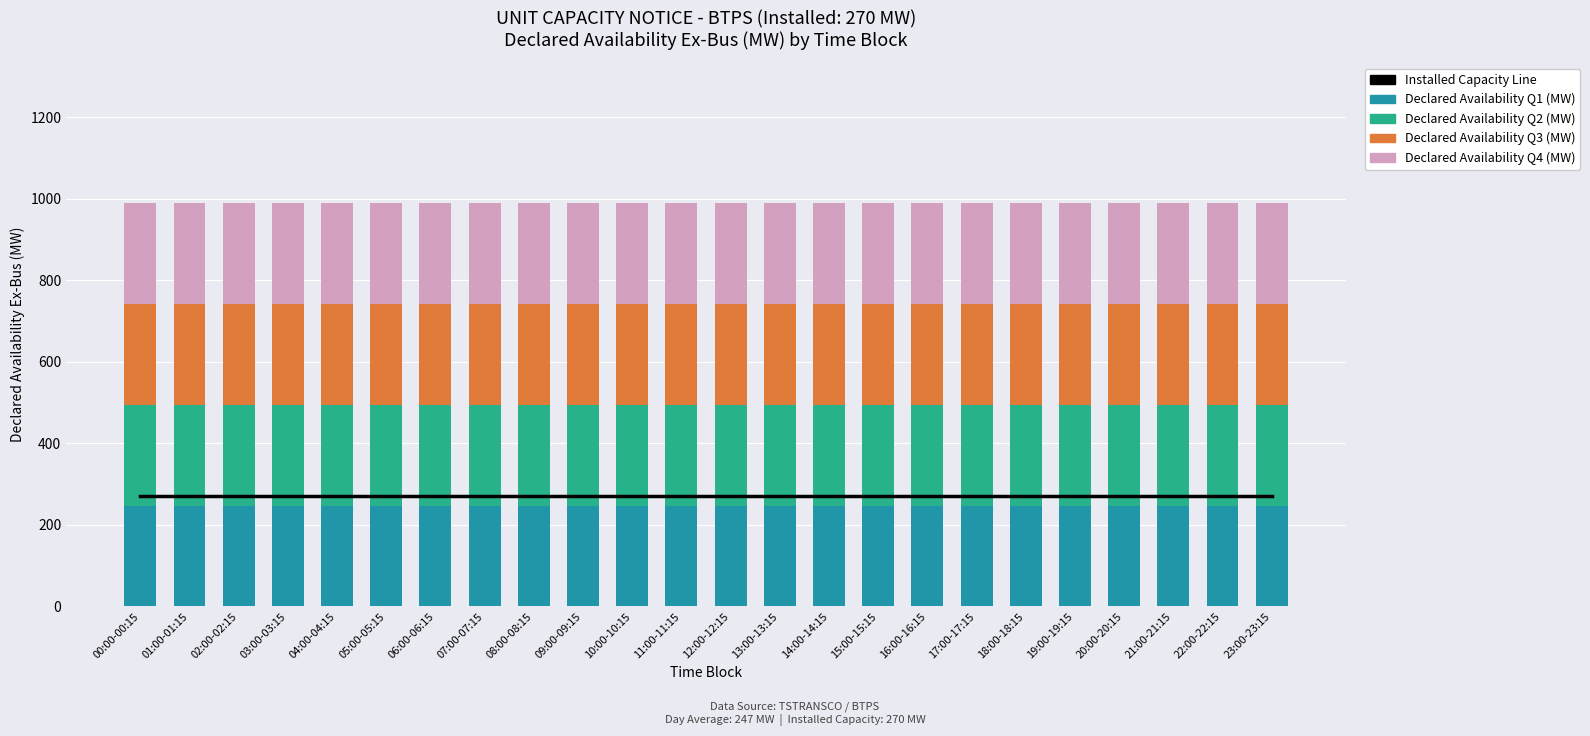

What are all the series names shown in the legend?

Installed Capacity Line, Declared Availability Q1 (MW), Declared Availability Q2 (MW), Declared Availability Q3 (MW), Declared Availability Q4 (MW)